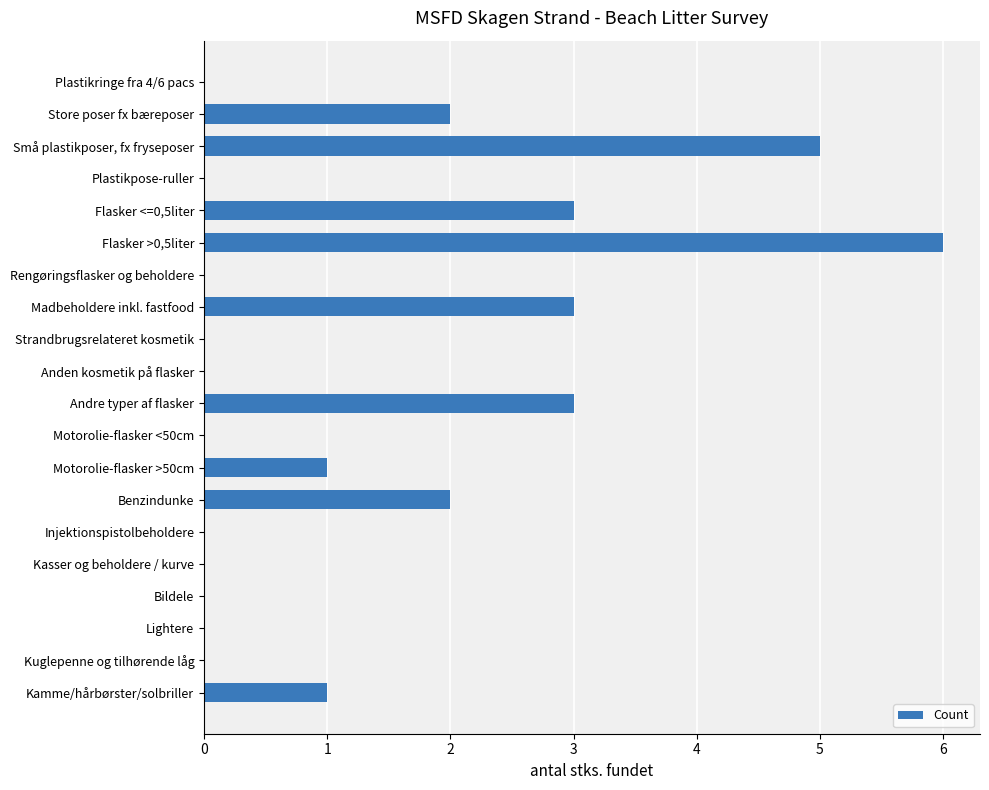

What is the greatest value displayed?

6